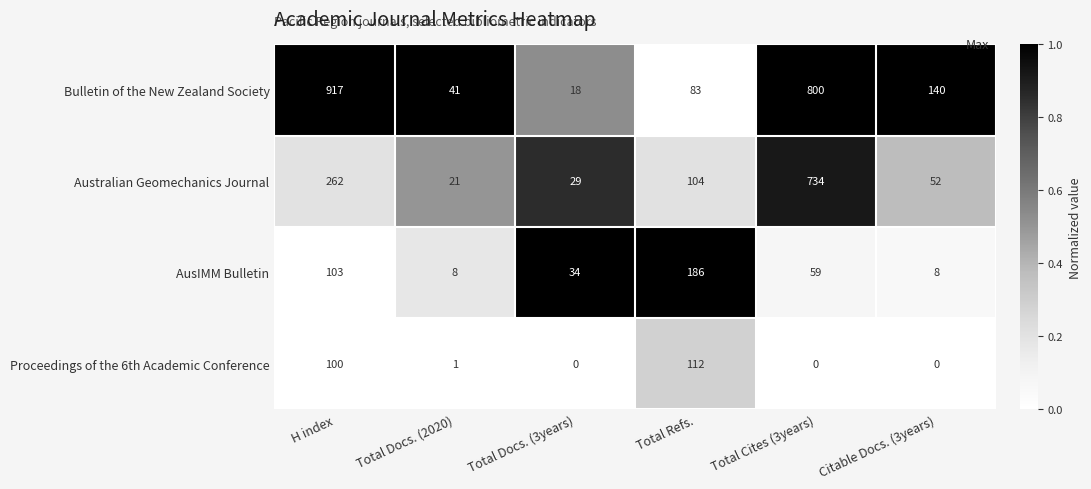

What is the difference between the Proceedings of the 6th Academic Conference values at Total Refs. and Citable Docs. (3years)?

112